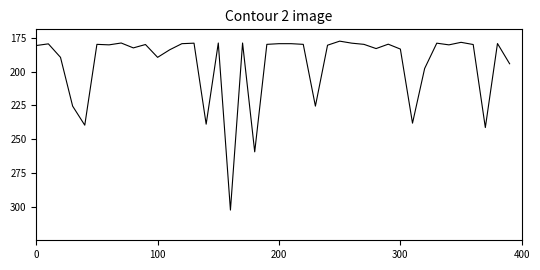

Does the chart have visible grid lines?

No